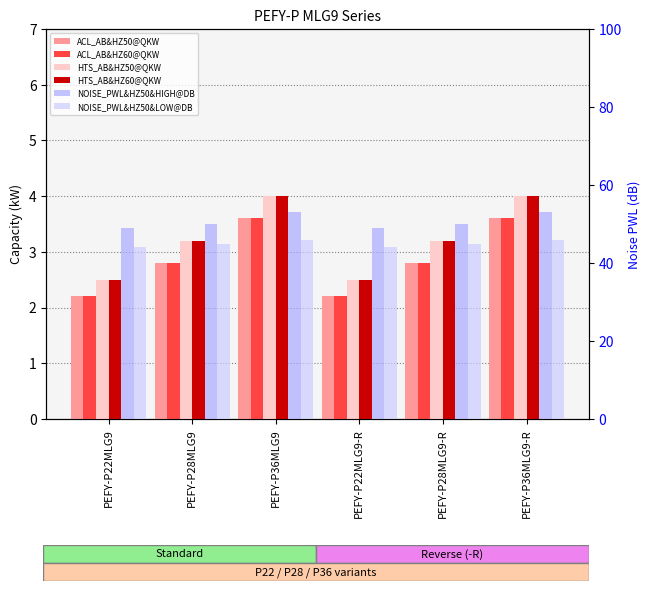

What is the average value of the ACL_AB&HZ60@QKW series?

2.9